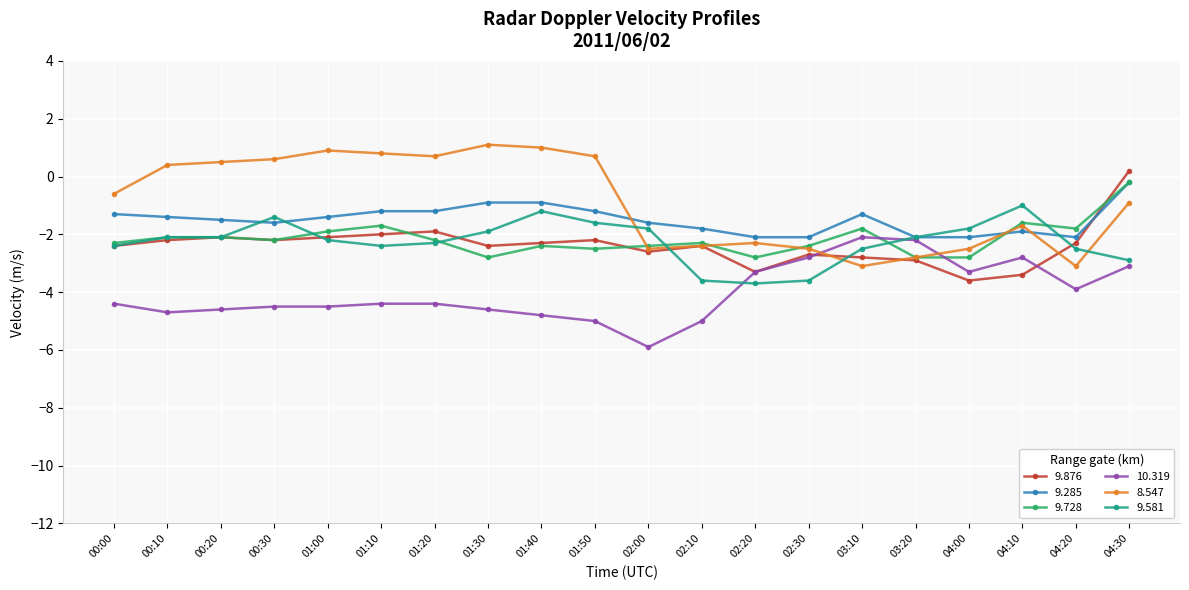

Between which two adjacent categories do 9.285 and 9.581 first intersect?

00:20 and 00:30